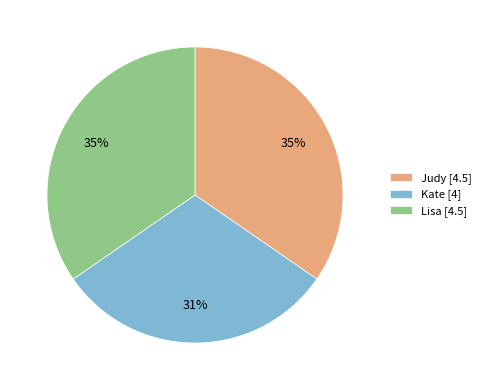

To the nearest percent, what percentage of the pie is Judy?

35%